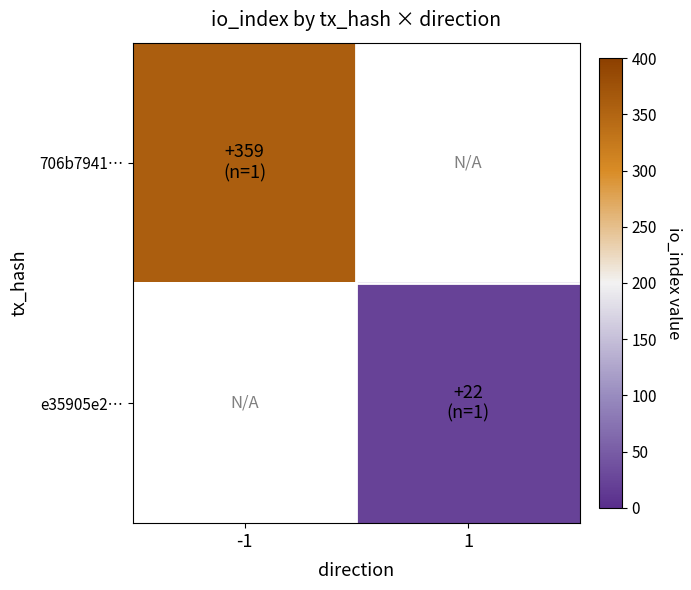

Which series has the widest spread of values?

706b7941…